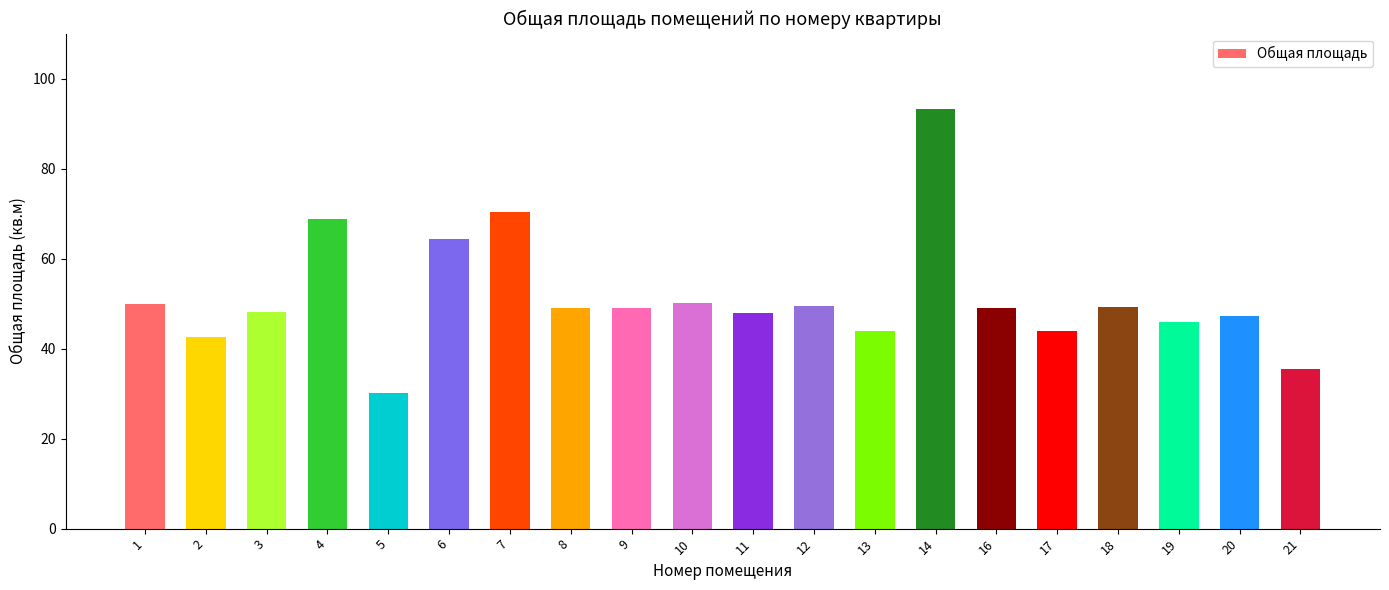

True or false: the data shows 17.5 at 19.

False